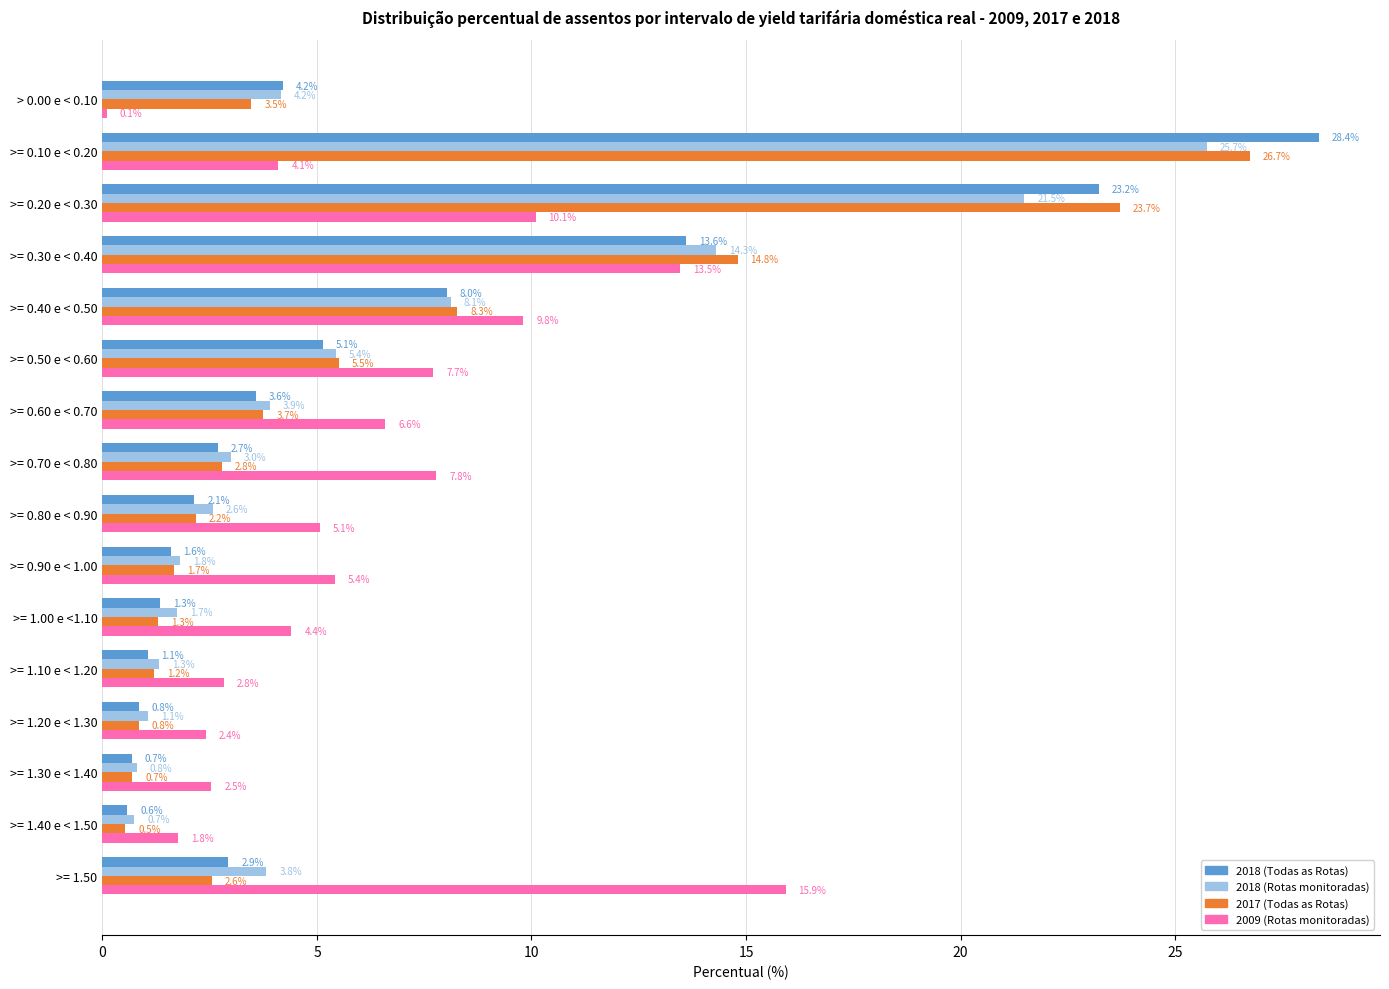

Which series changed the most between >= 0.70 e < 0.80 and >= 1.50?

2009 (Rotas monitoradas)